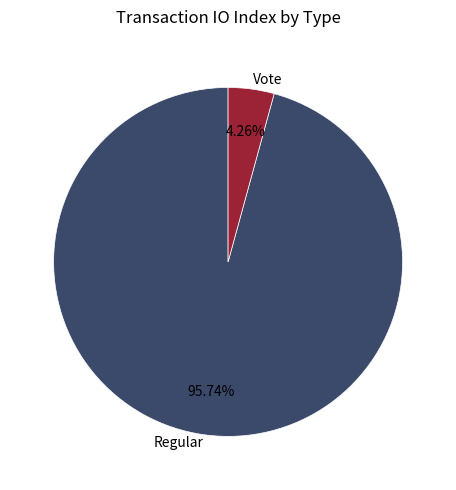

Is there any slice that represents more than half of the pie?

Yes